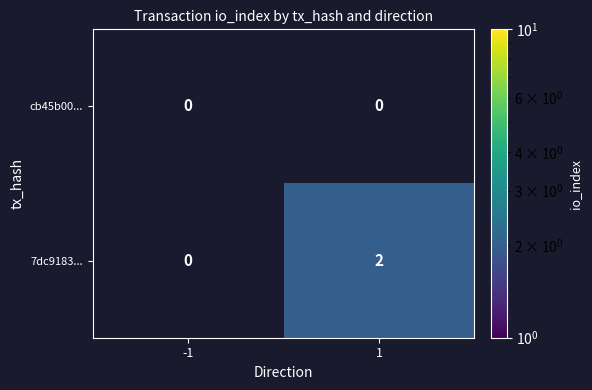

The value of 7dc9183... at 1 is 2. True or false?

True